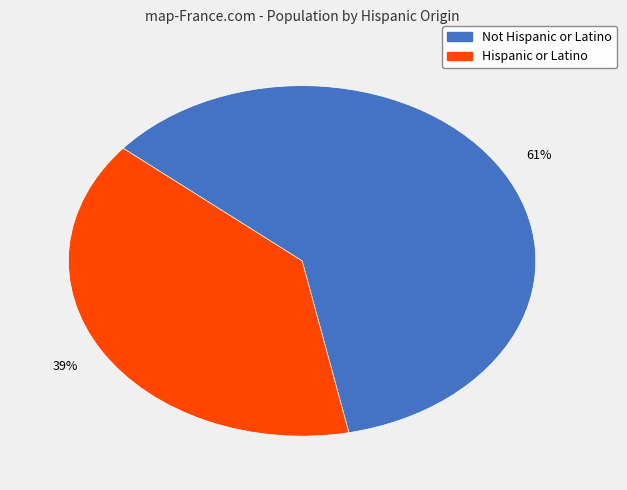

To the nearest percent, what is the combined percentage of Hispanic or Latino and Not Hispanic or Latino?

100%